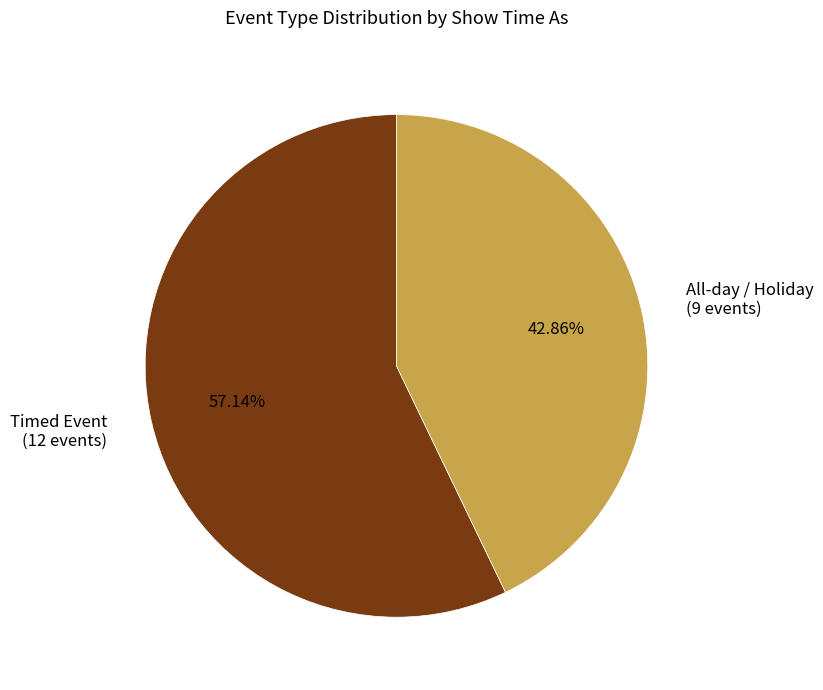

Count the number of slices in the pie.

2